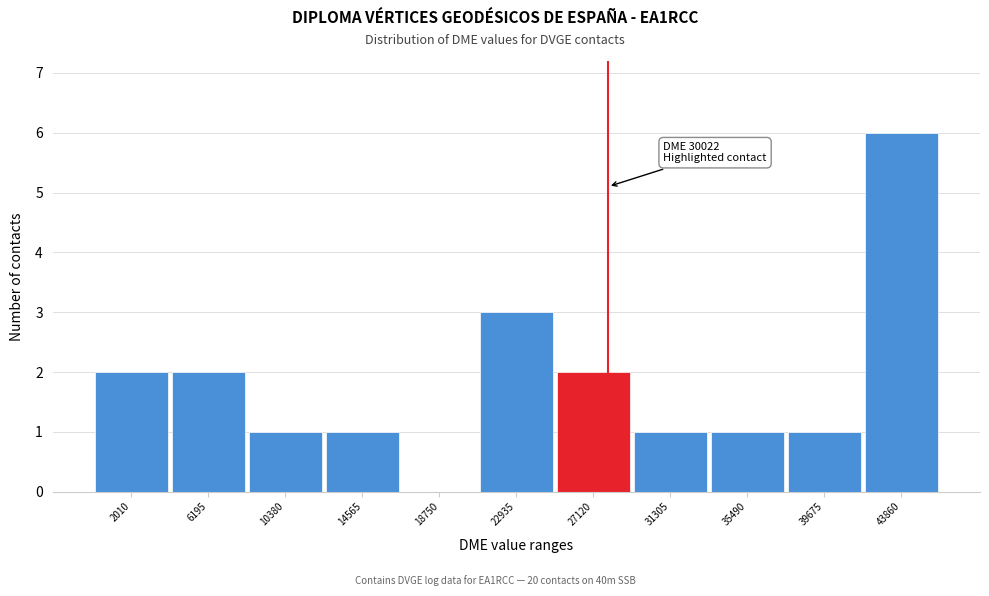

What value does the data have at 43860?

6